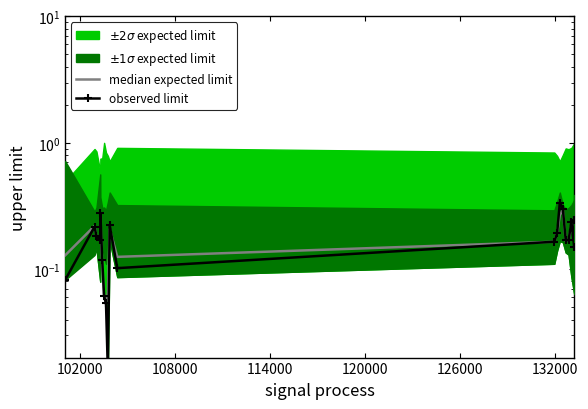

What is the value of the observed limit point at the 1st from the left?

0.1